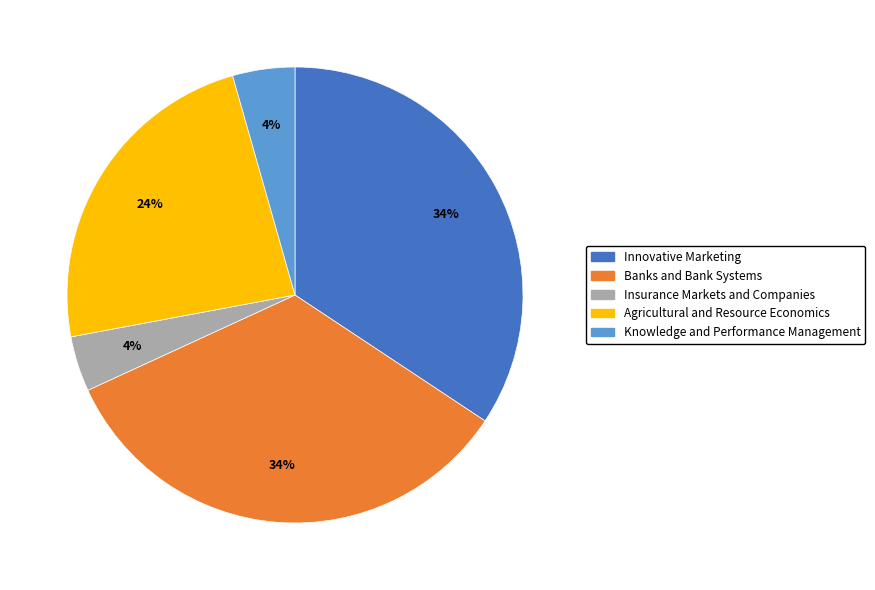

Is there a majority slice in this chart?

No